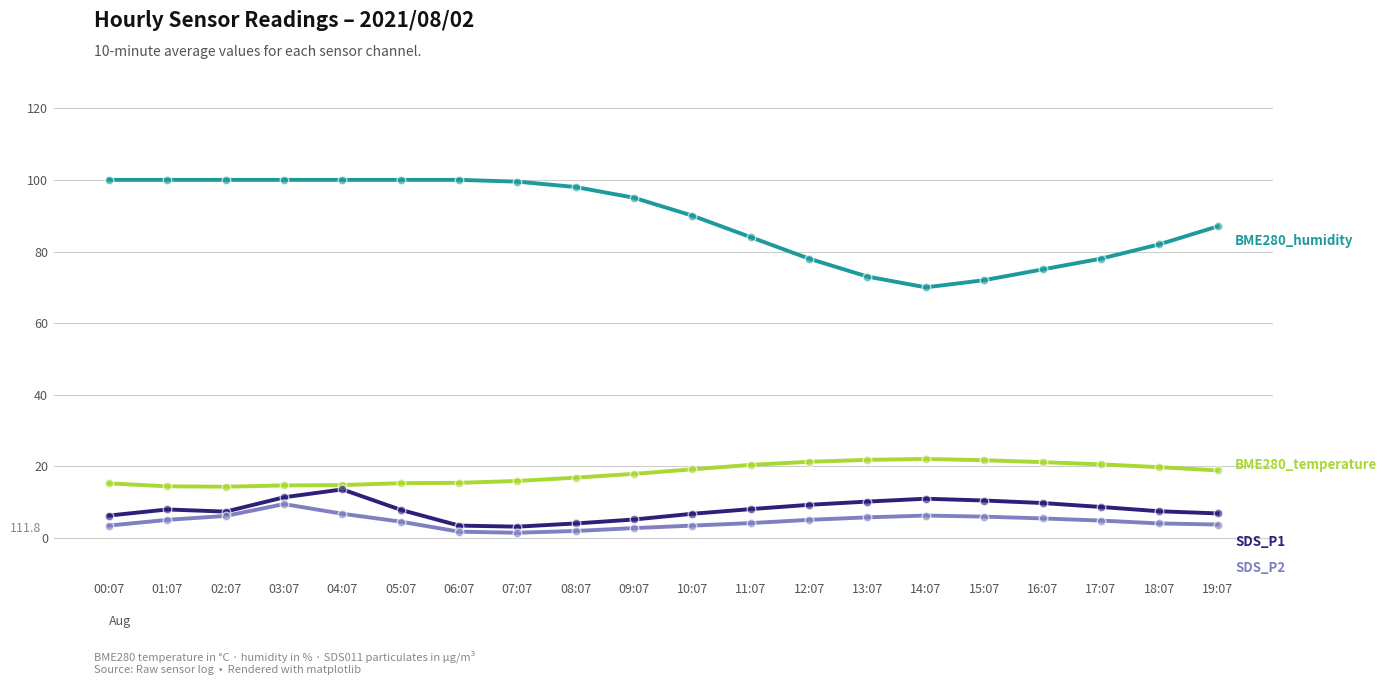

What is the spread (max minus min) of values at 13:07?

67.2